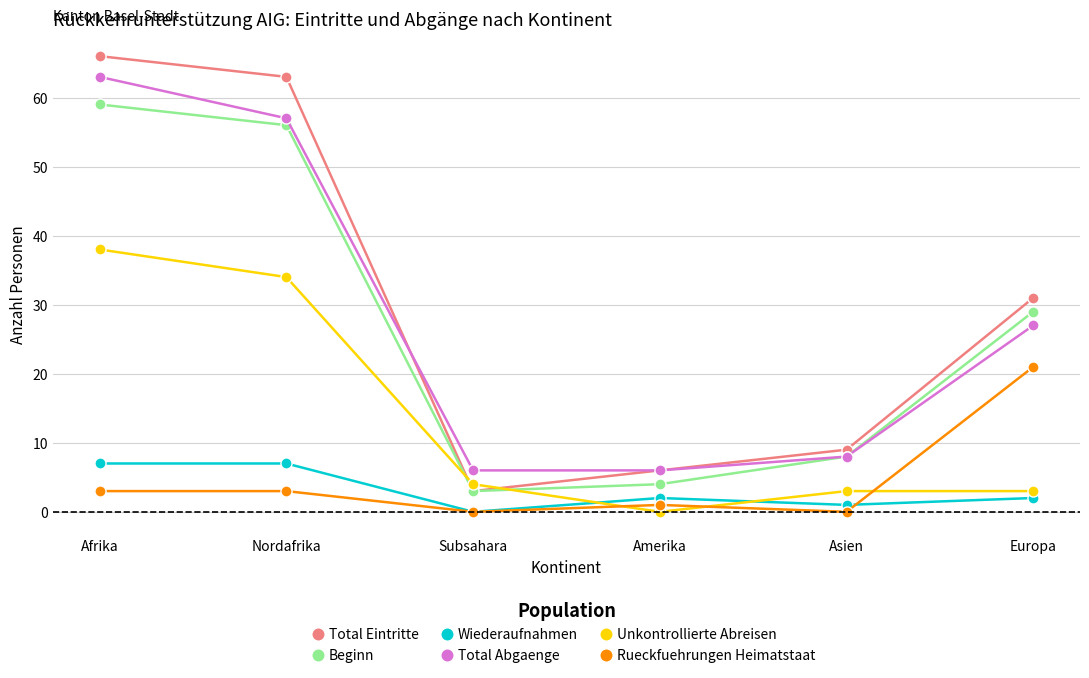

What is the label of the 5th point from the right?

Nordafrika